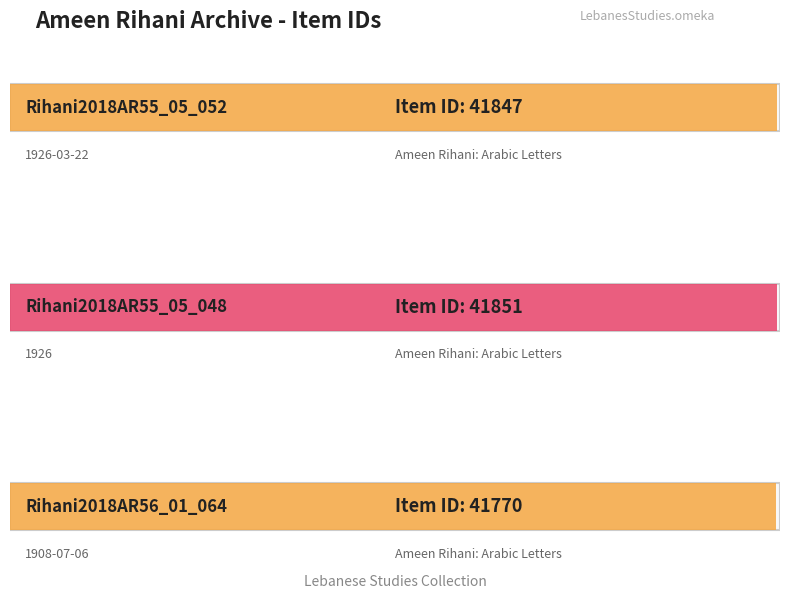

Reading left to right, list all the values displayed in this chart.

Rihani2018AR55_05_052=41847	Rihani2018AR55_05_048=41851	Rihani2018AR56_01_064=41770